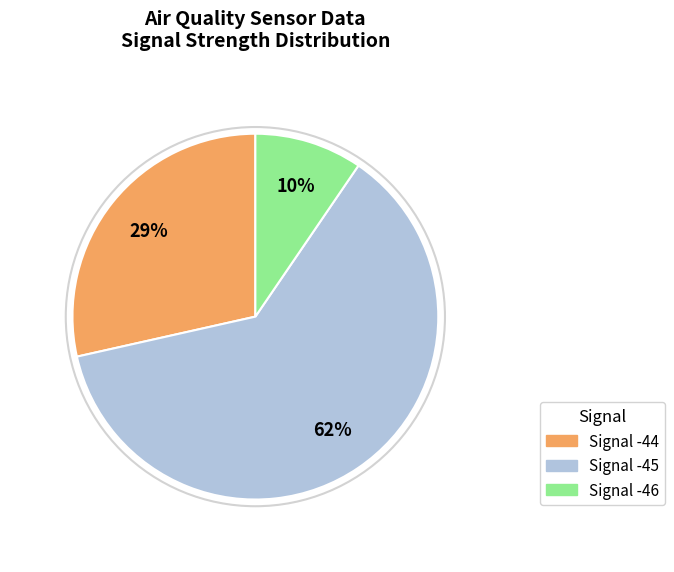

To the nearest percent, what is the average slice percentage?

33%